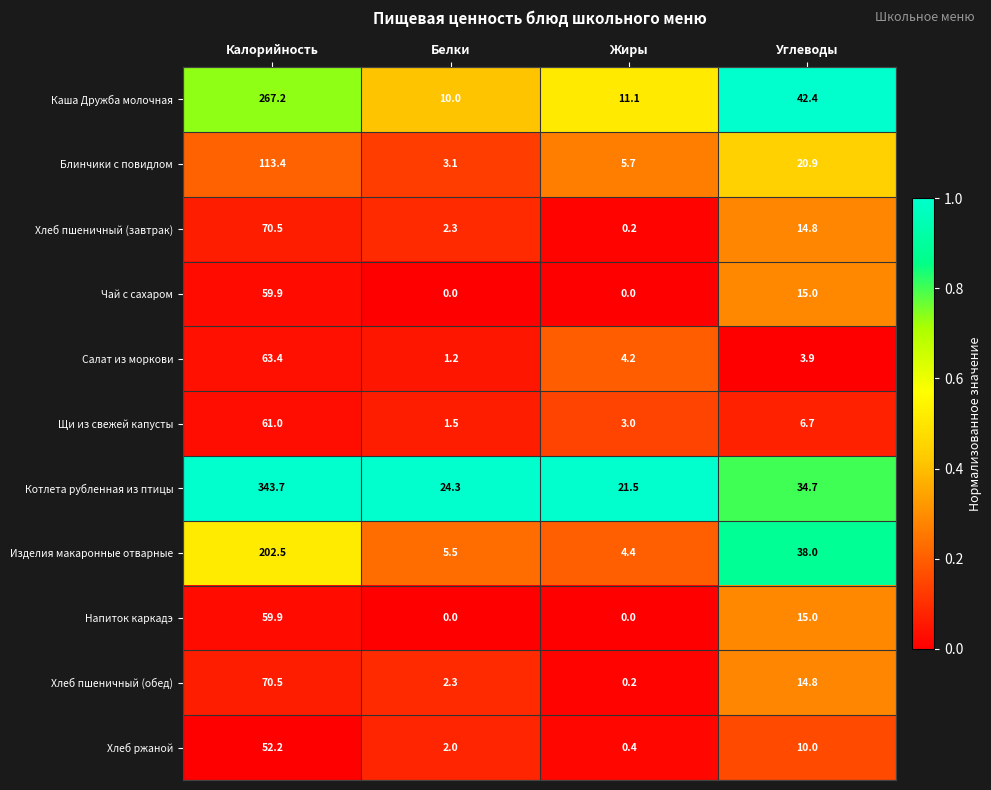

Rank the categories by Хлеб ржаной value from lowest to highest.

Жиры, Белки, Углеводы, Калорийность